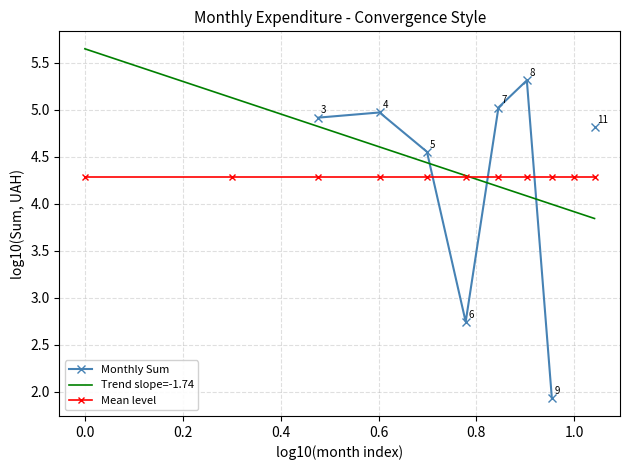

What is the minimum value for Mean level?

4.3